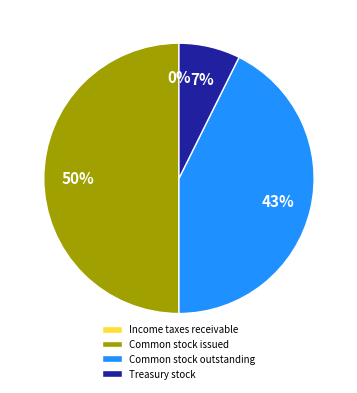

The Common stock issued slice represents 57% of the pie. True or false?

False